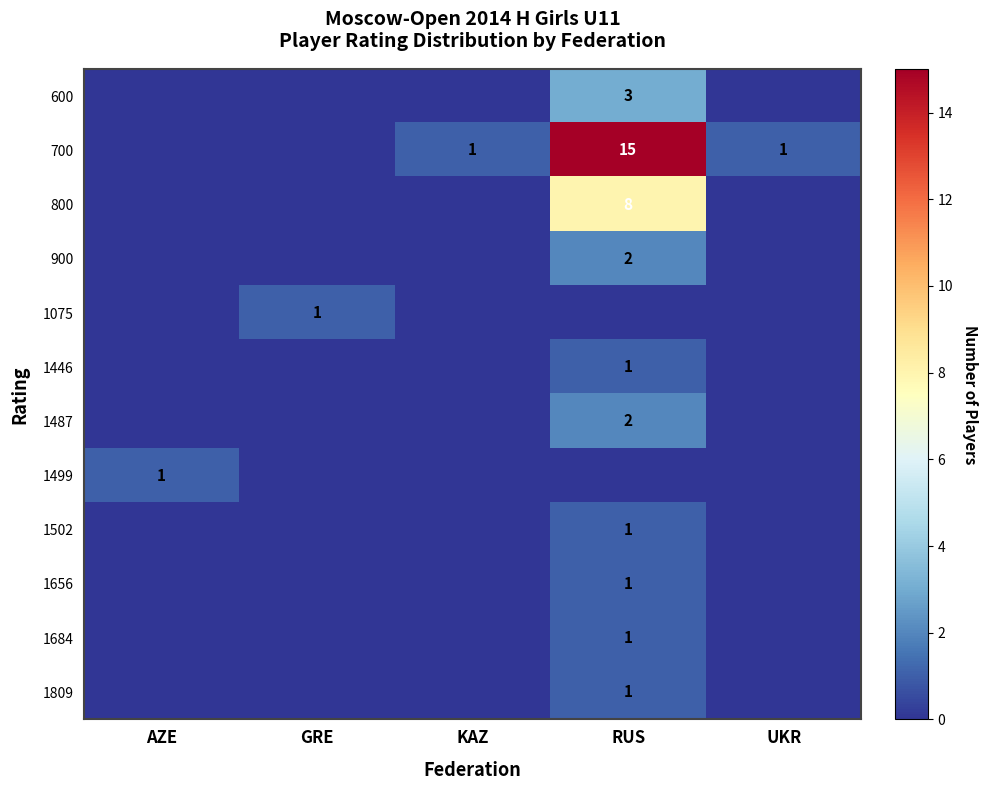

True or false: 700 has a value of 1 at KAZ.

True